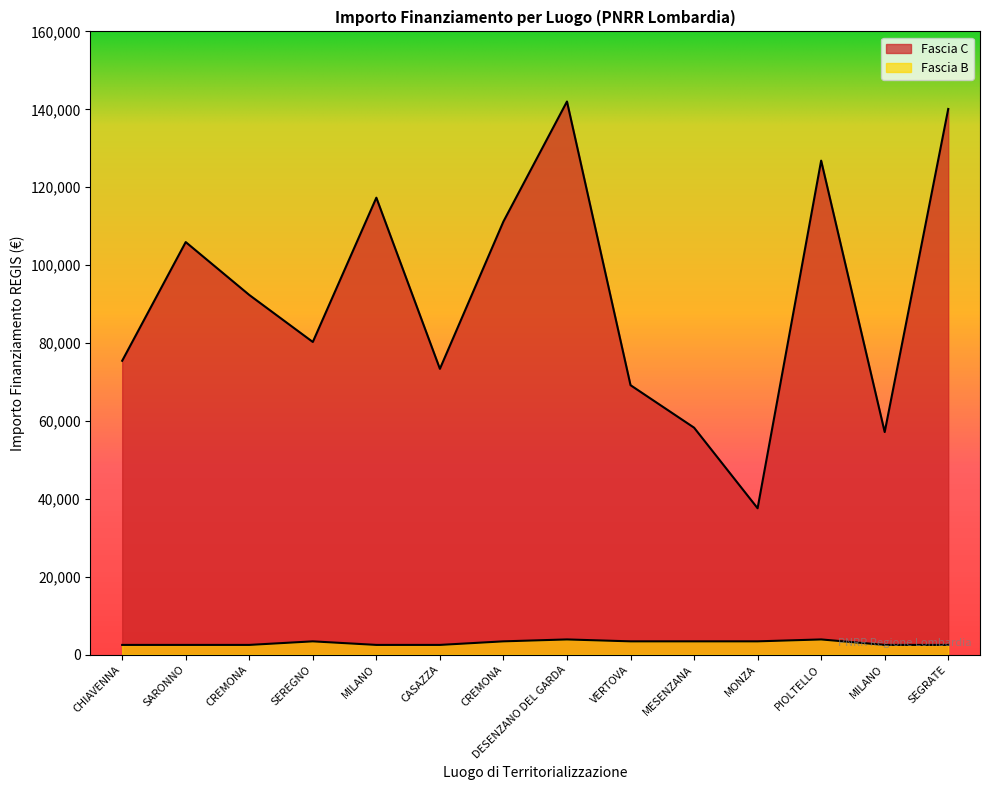

Which series changed the most between CASAZZA and CREMONA?

Fascia C